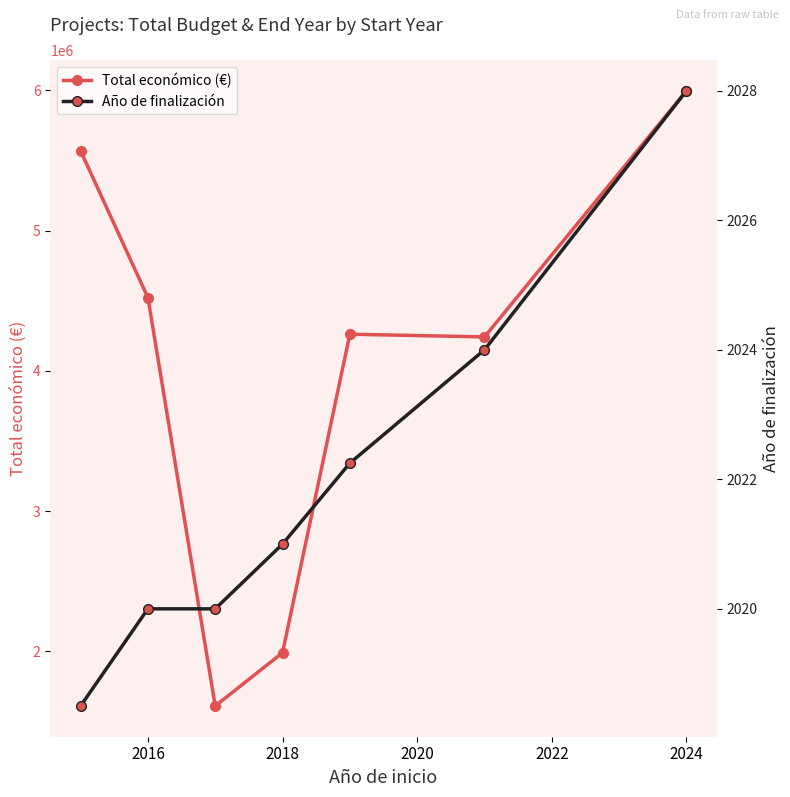

What is the smallest value displayed?

2018.5